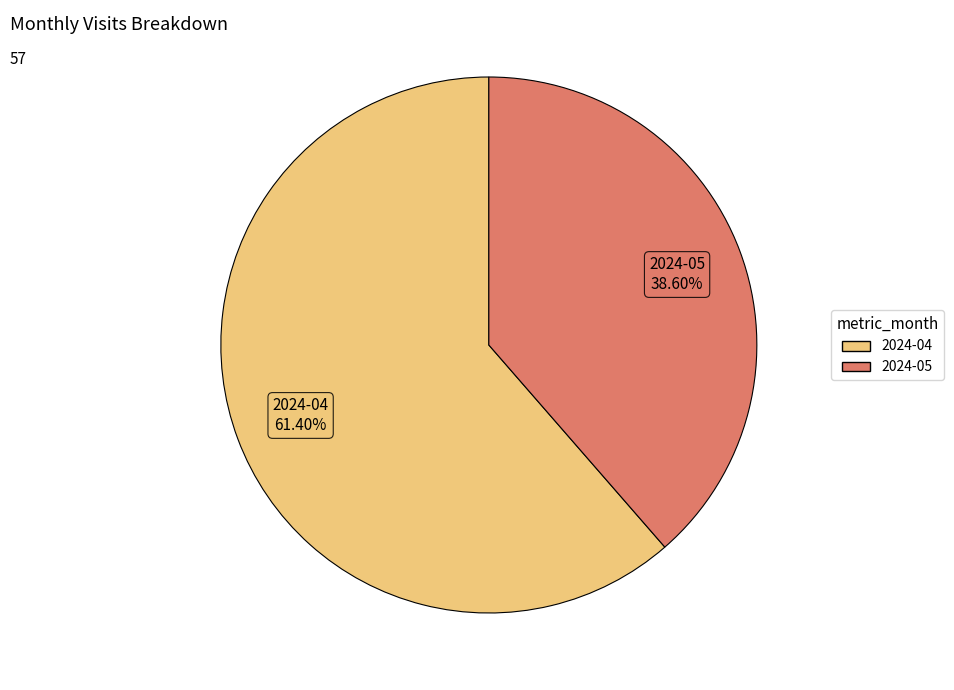

Rank the categories by value from highest to lowest.

2024-04, 2024-05